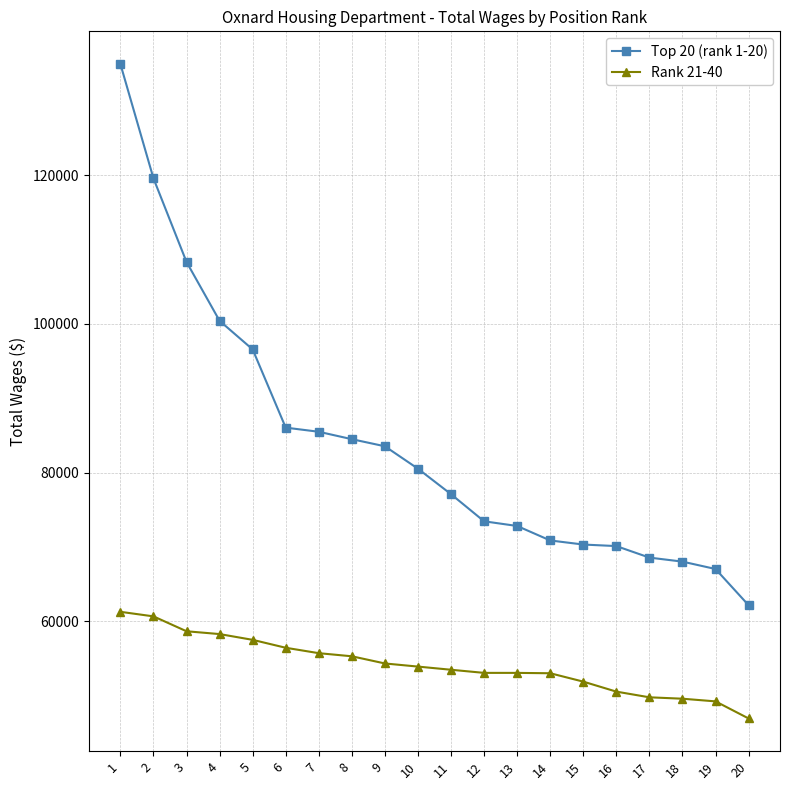

True or false: Top 20 (rank 1-20) and Rank 21-40 intersect in this chart.

False